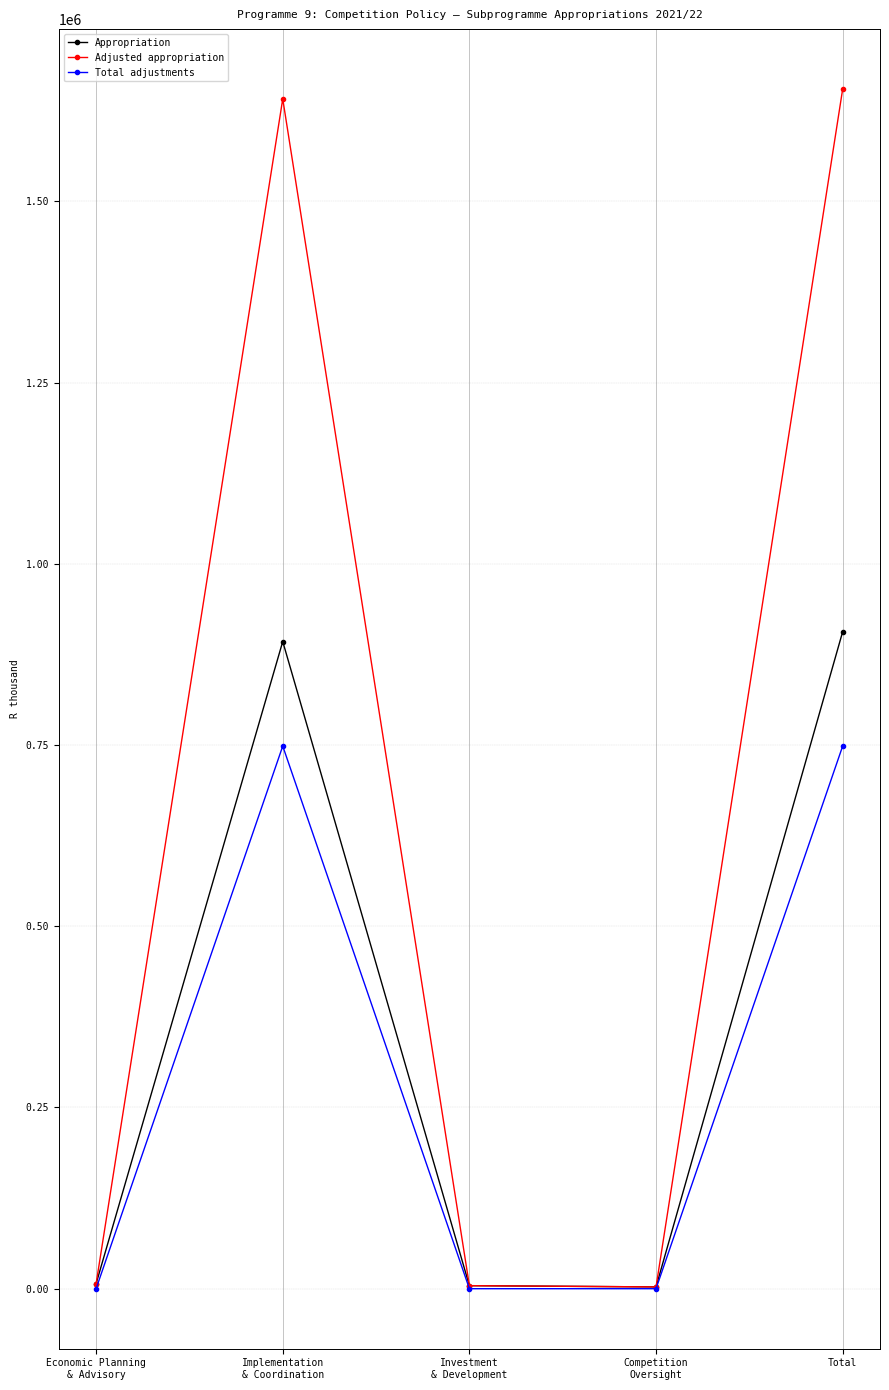

Which series has the widest spread of values?

Adjusted appropriation